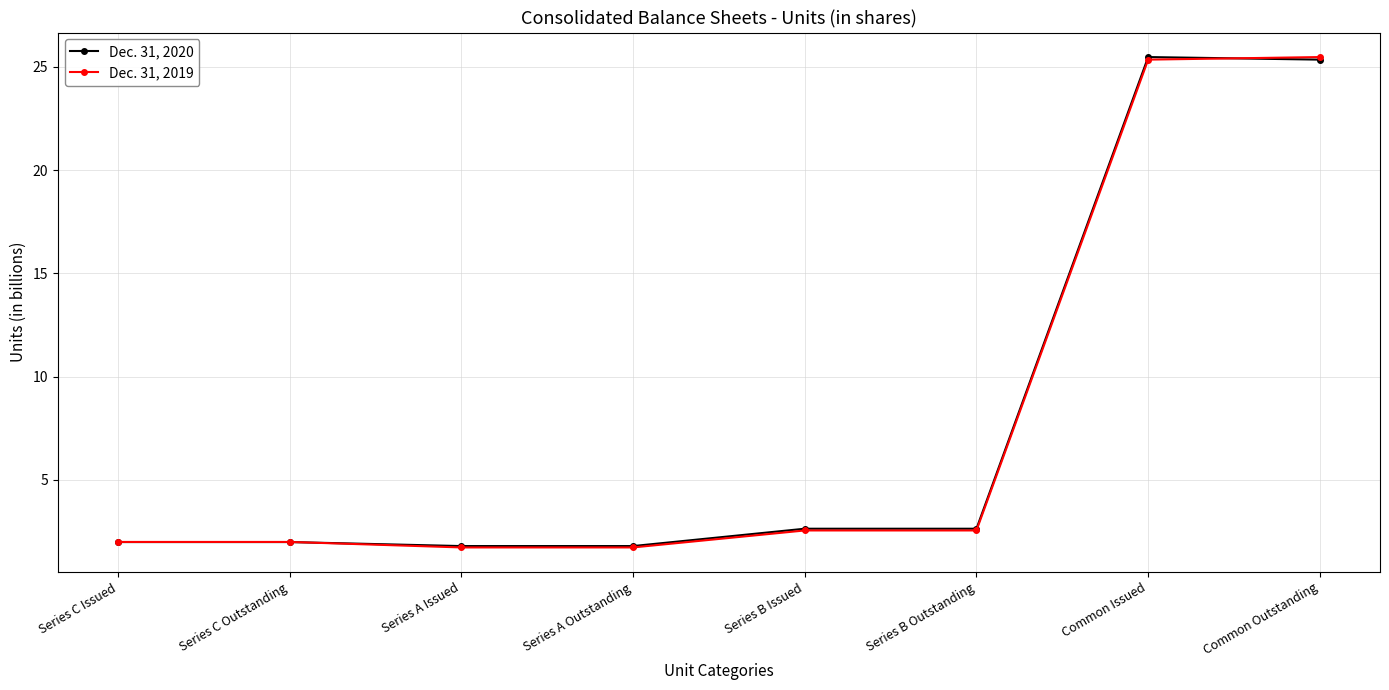

Reading right to left, transcribe all the data shown in this chart.

Dec. 31, 2020: Common Outstanding=25.4	Common Issued=25.5	Series B Outstanding=2.6	Series B Issued=2.6	Series A Outstanding=1.8	Series A Issued=1.8	Series C Outstanding=2.0	Series C Issued=2.0
Dec. 31, 2019: Common Outstanding=25.5	Common Issued=25.4	Series B Outstanding=2.5	Series B Issued=2.5	Series A Outstanding=1.7	Series A Issued=1.7	Series C Outstanding=2.0	Series C Issued=2.0